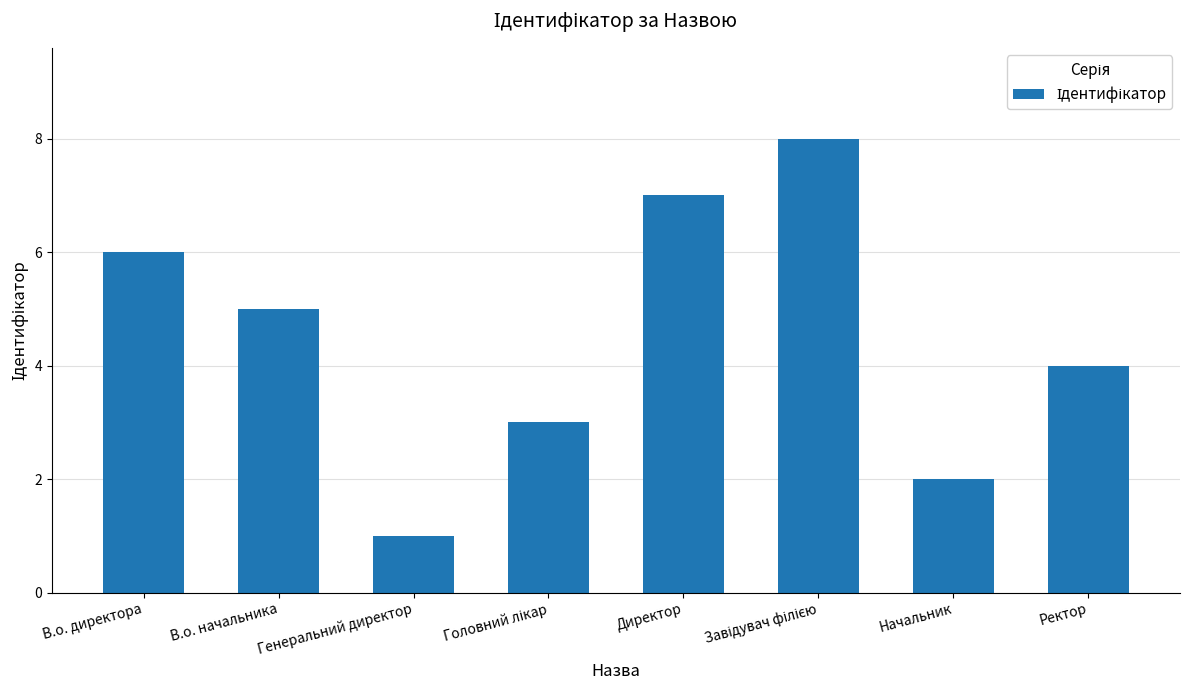

Approximately how many times larger is the value at Директор compared to В.о. директора?

1.2